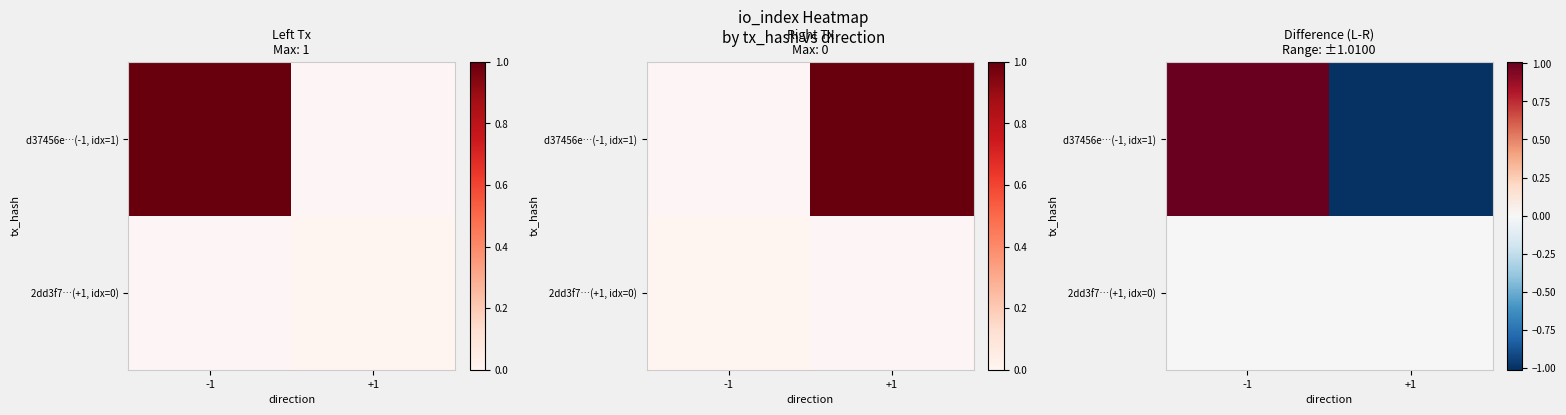

At which category is the sum across all series the highest?

-1